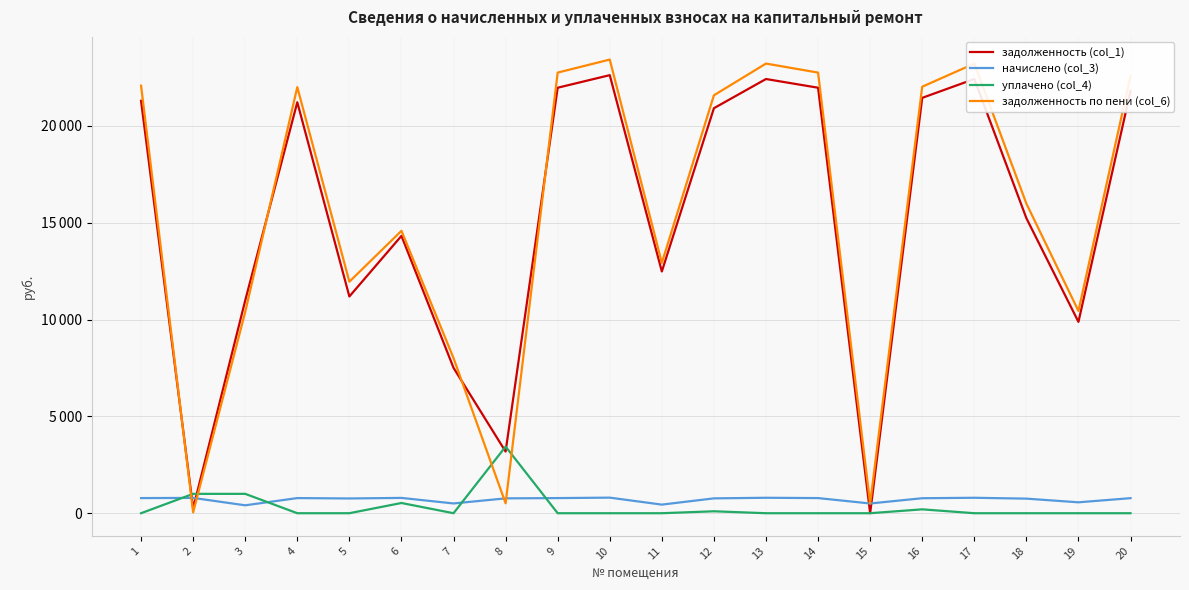

Between 5 and 15, which series saw the biggest shift?

задолженность по пени (col_6)